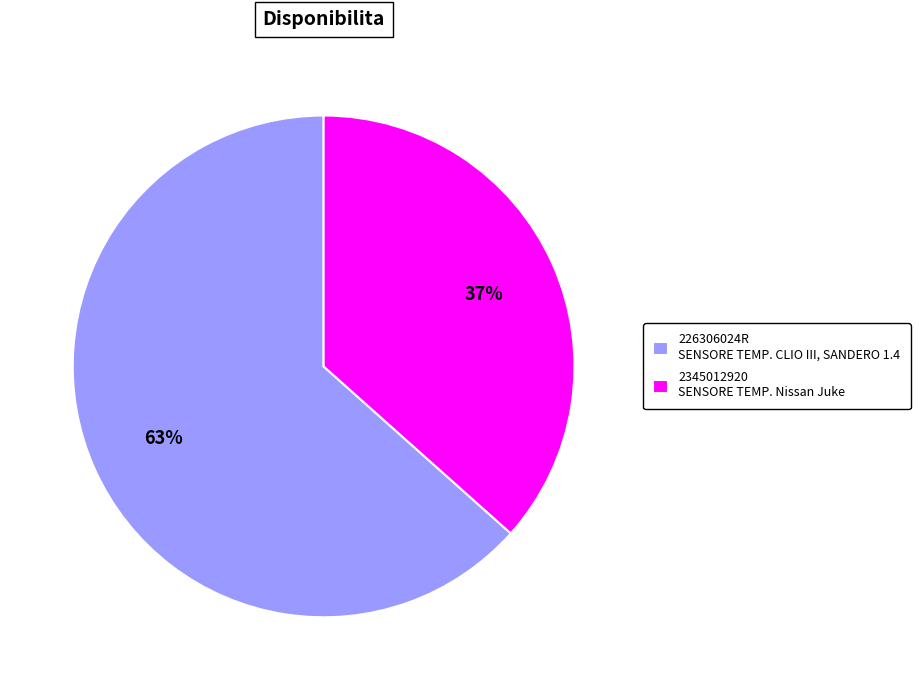

Is it true that 226306024R is 49% of the pie?

False